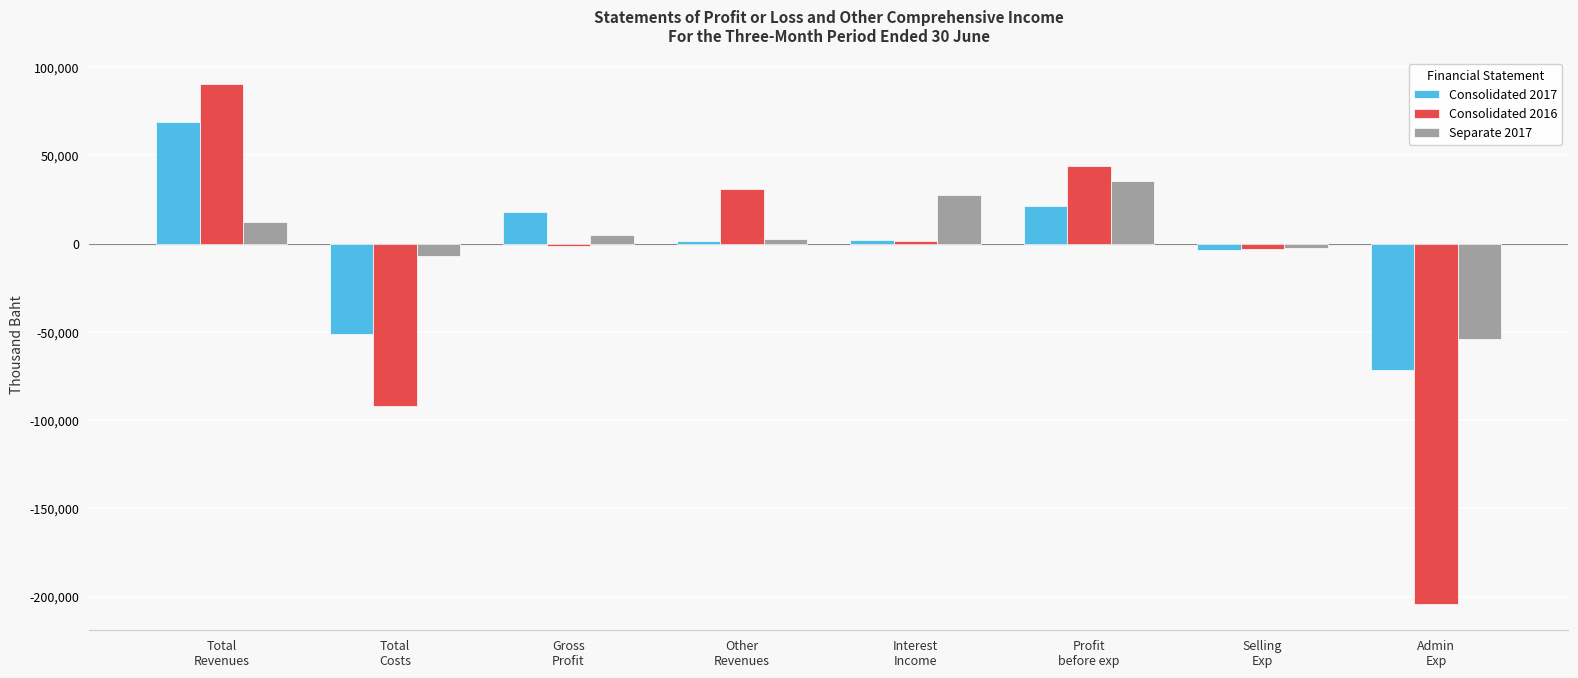

What is the difference between the highest and lowest values at Total
Costs?

84820